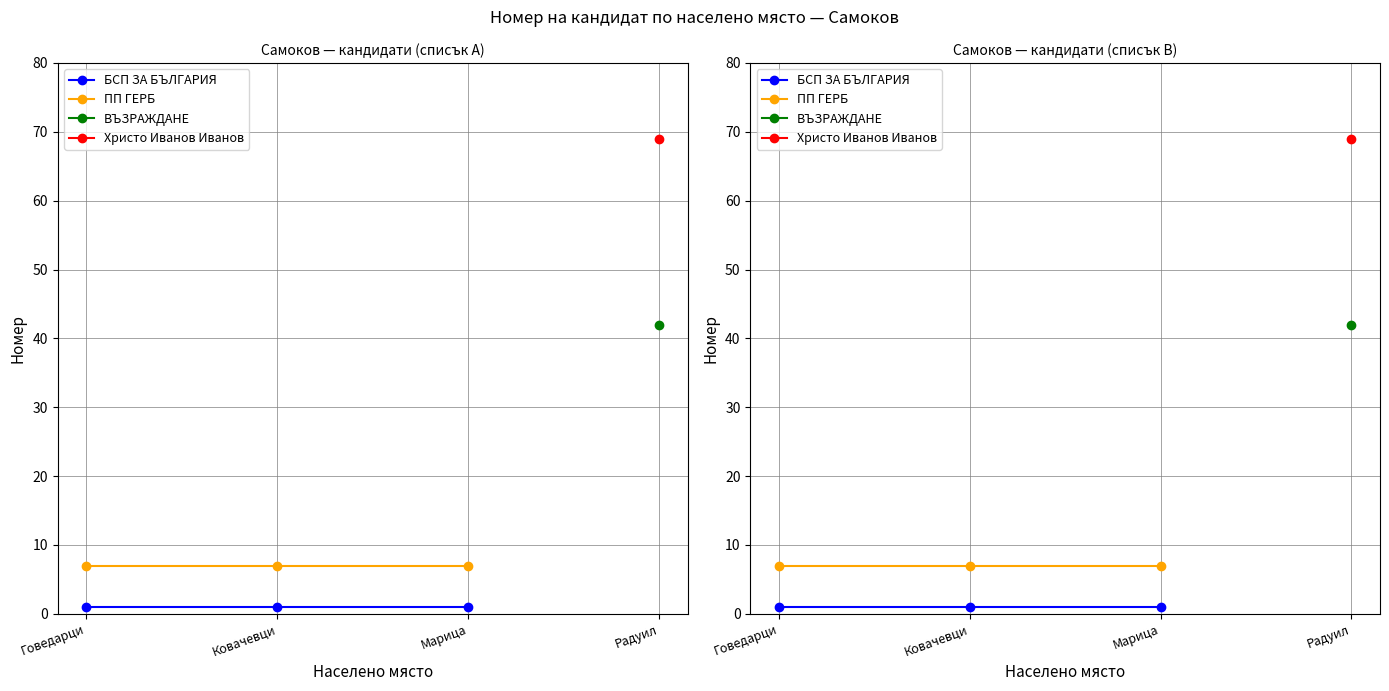

What is the value of the ПП ГЕРБ point at the 1st from the left?

7